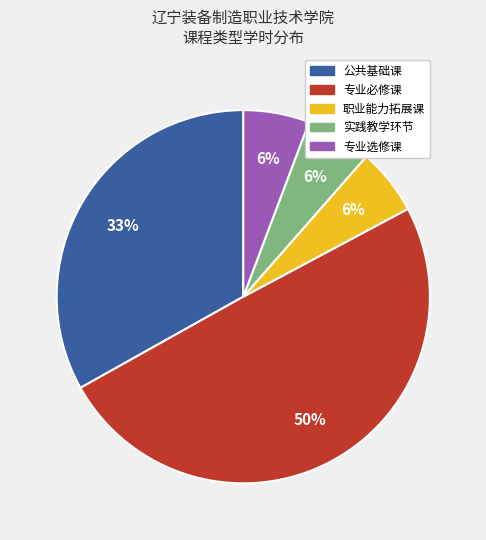

To the nearest percent, what percentage of the pie is 实践教学环节?

6%